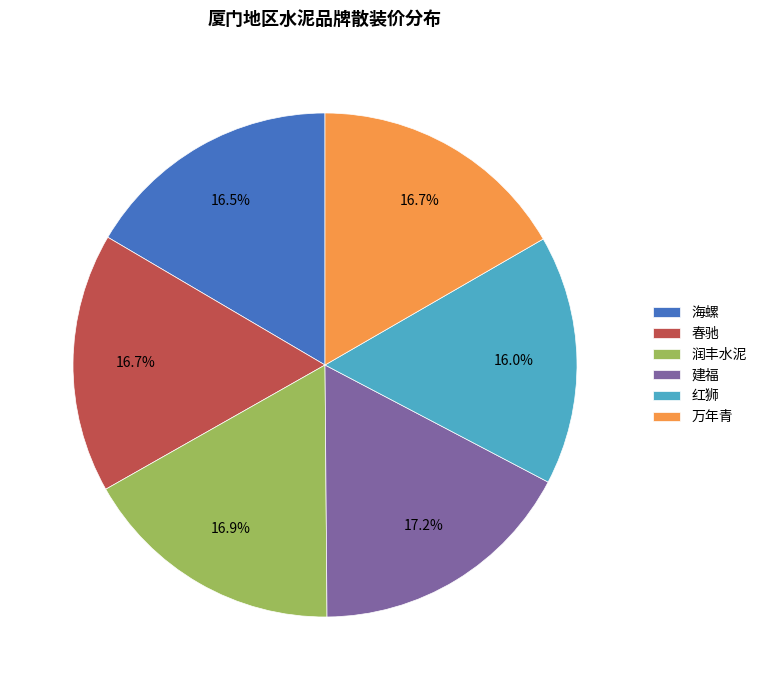

What is the smallest slice in the pie chart?

红狮